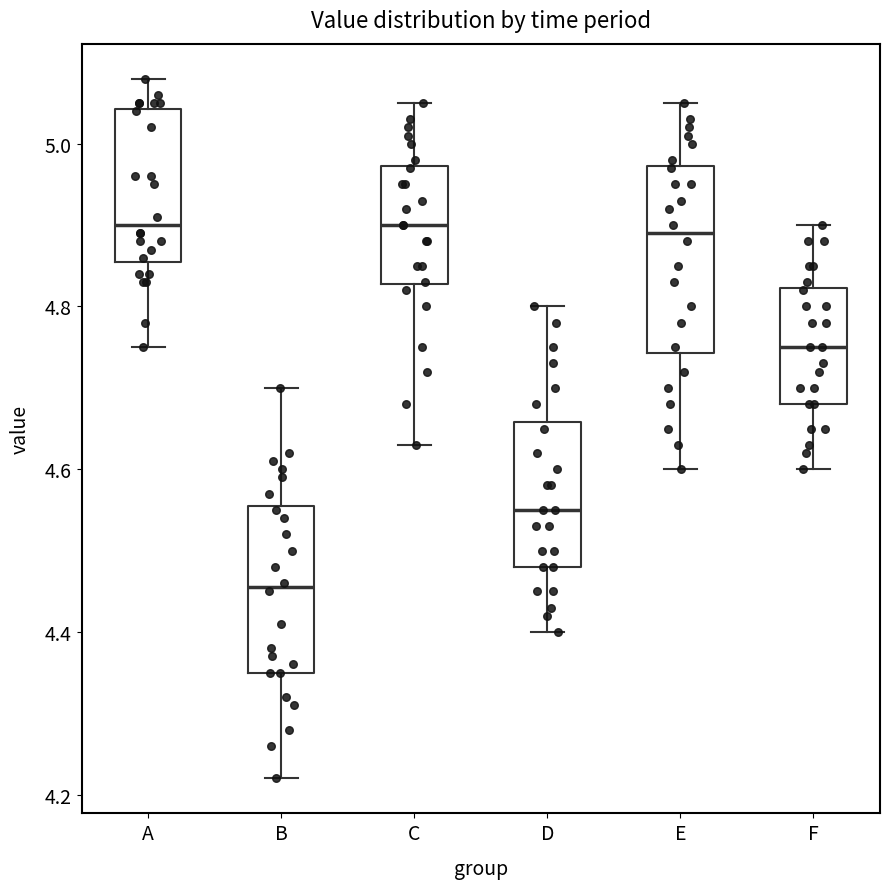

Where is the upper edge of the box for D on the y-axis? The values are not printed on the chart, so give them approximately, as read against the axis.

4.66